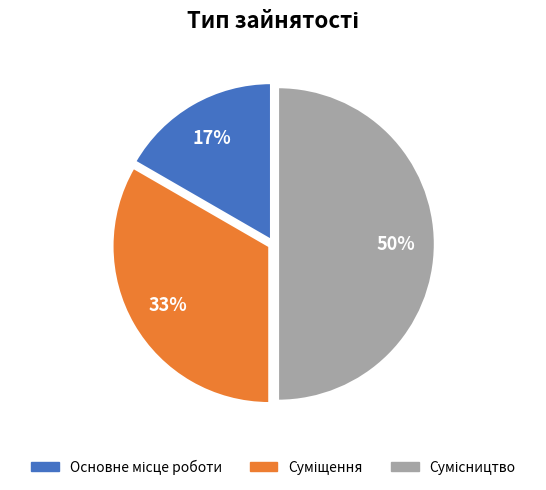

To the nearest percent, what is the average slice percentage?

33%